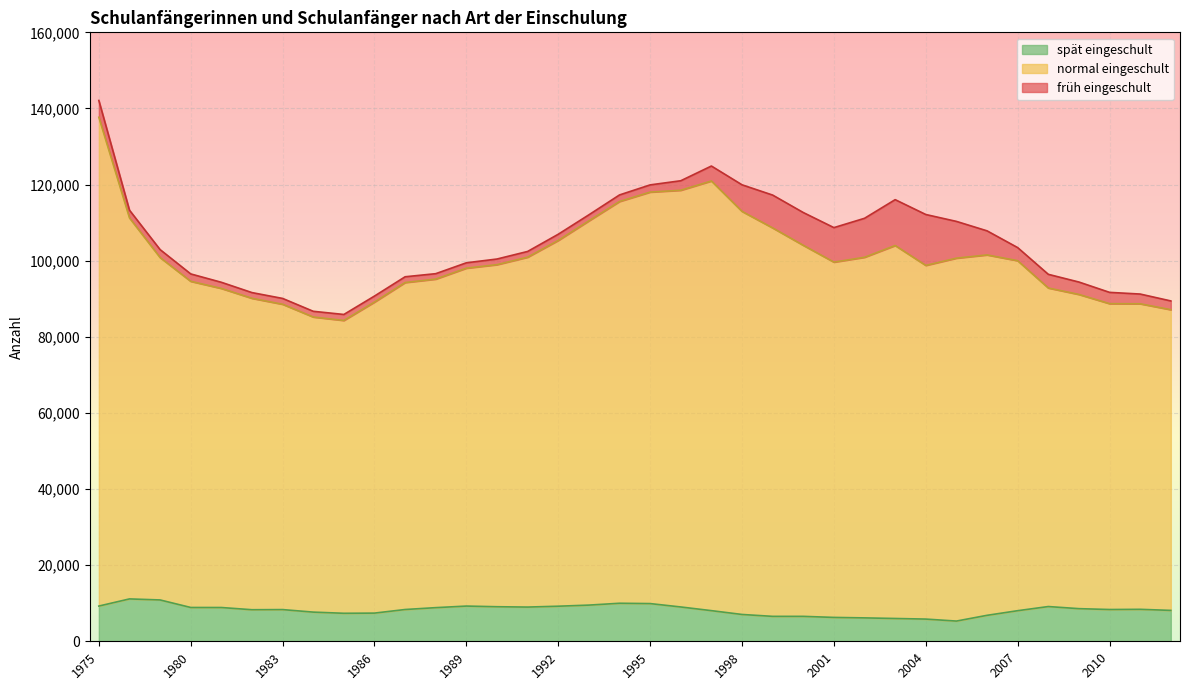

Does the chart display data point markers on the line(s)?

No